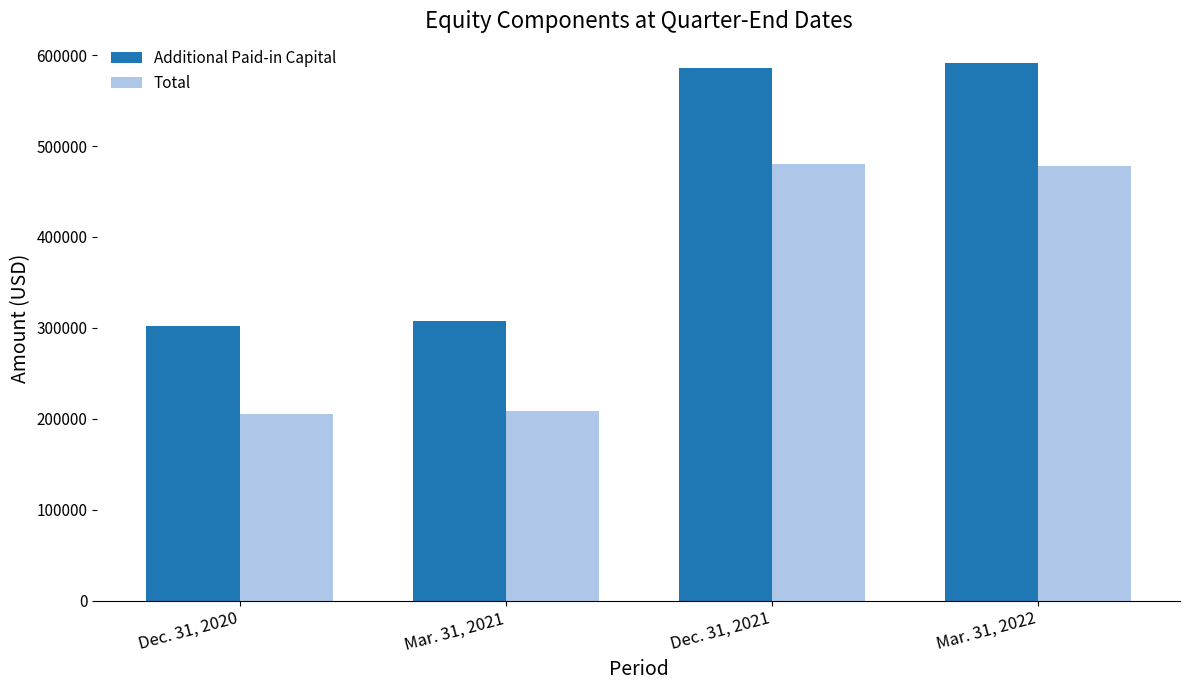

At which label is Total closest to 342691?

Mar. 31, 2021